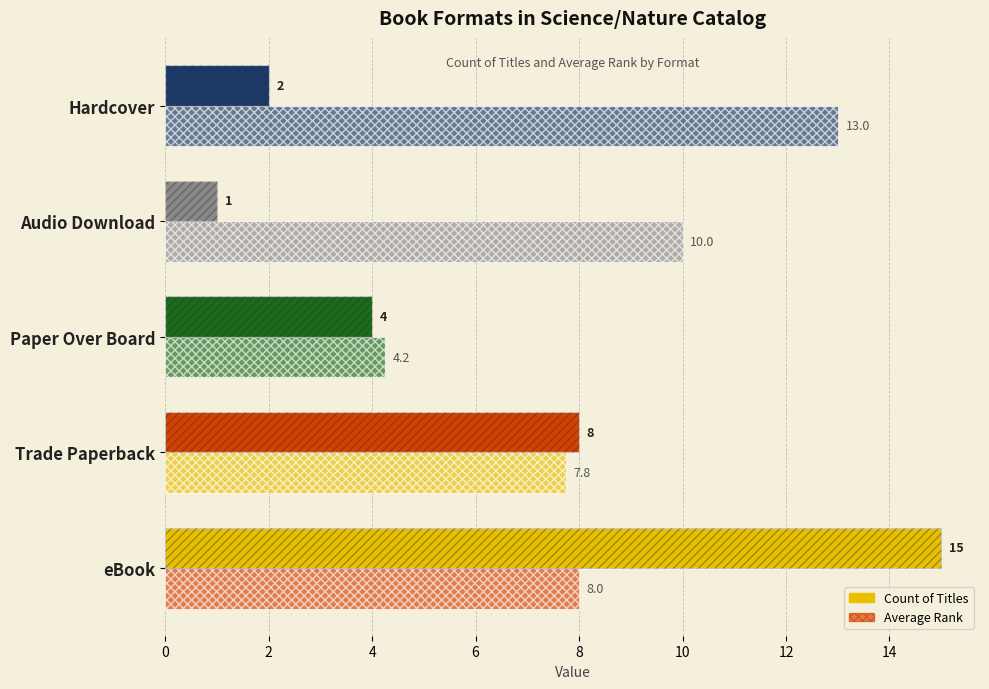

What is the sum of all Count of Titles values?

30.0